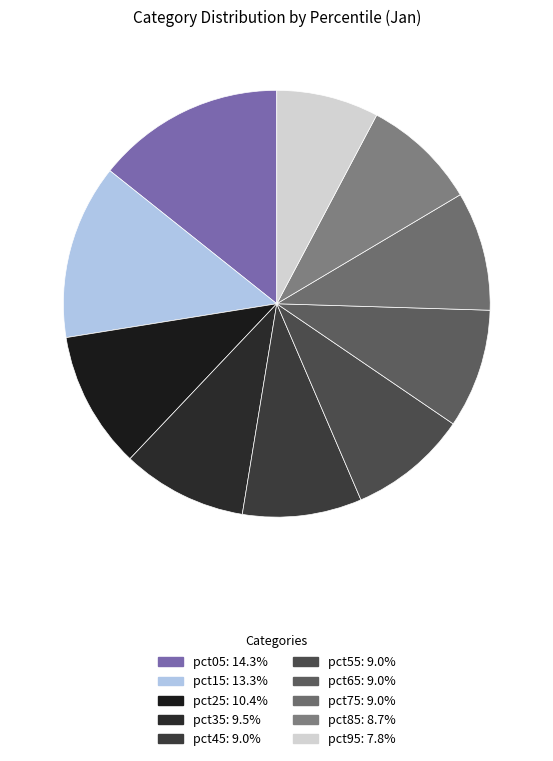

Does pct45 represent more than half of the total?

No